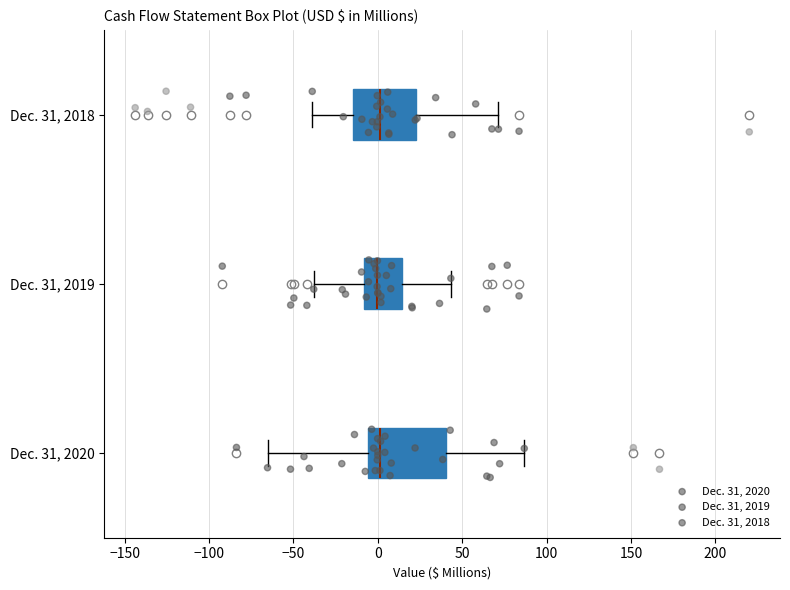

Which box is the widest, from its left edge to its right edge?

Dec. 31, 2020